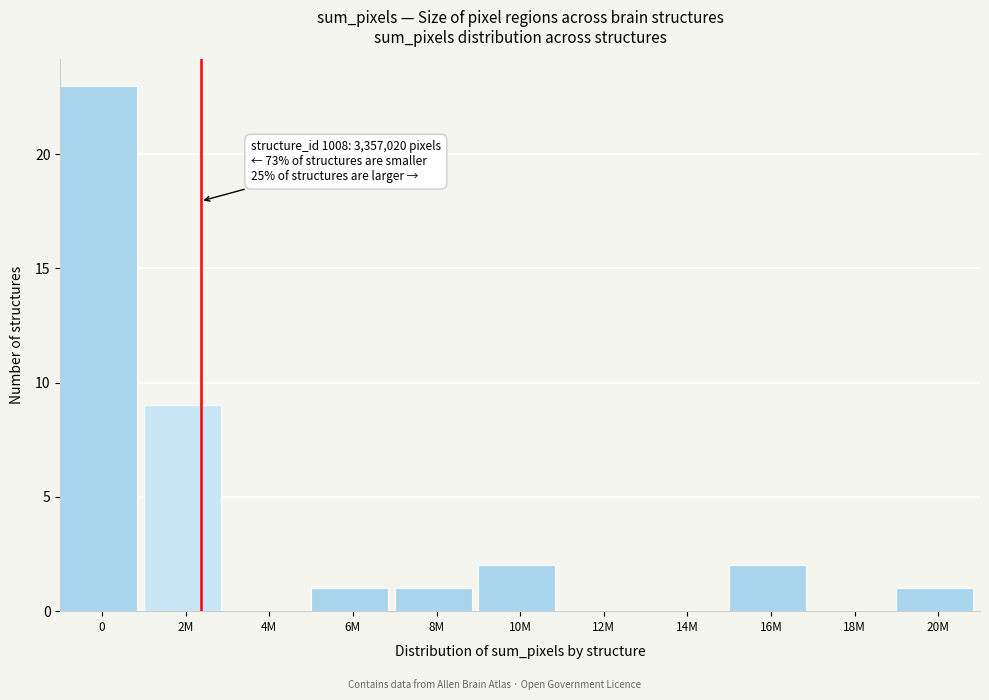

Reading right to left, list all the values displayed in this chart.

20M=1	18M=0	16M=2	14M=0	12M=0	10M=2	8M=1	6M=1	4M=0	2M=9	0=23